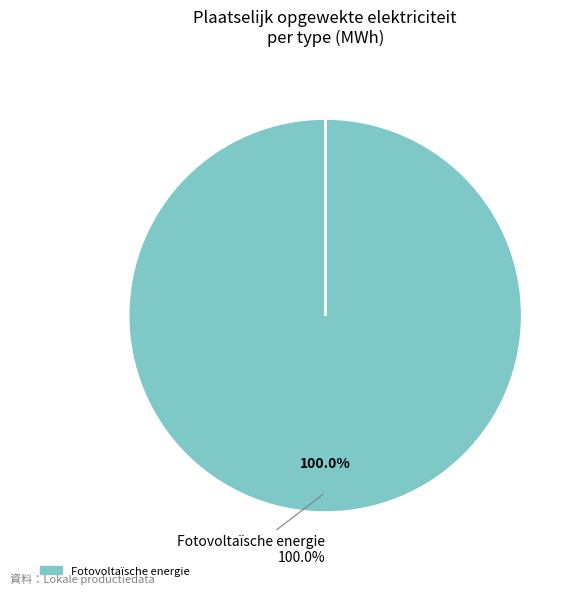

To the nearest percent, what is the average slice percentage?

17%